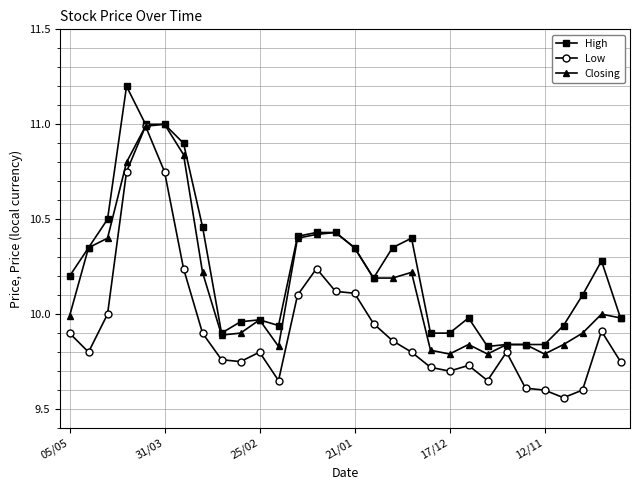

Rank the series by their average value, from highest to lowest.

High, Closing, Low